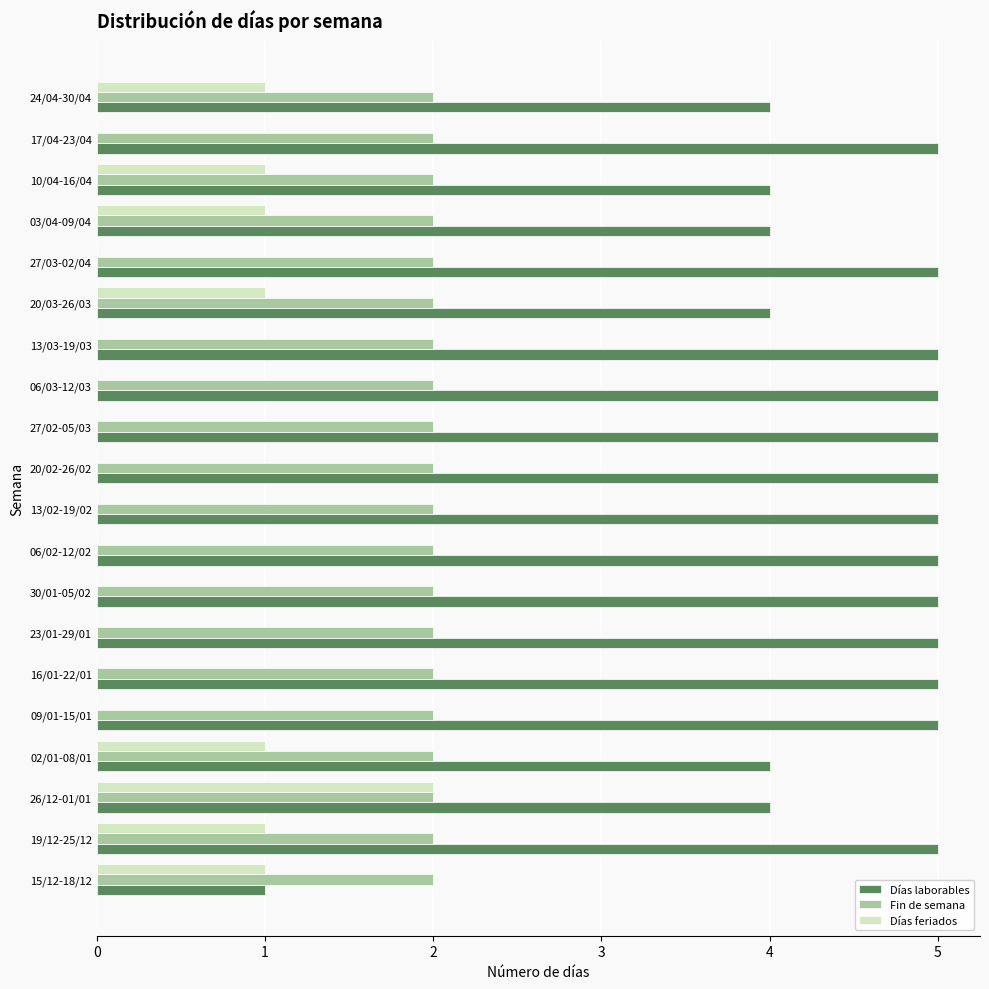

Which series has the largest total across all categories?

Días laborables